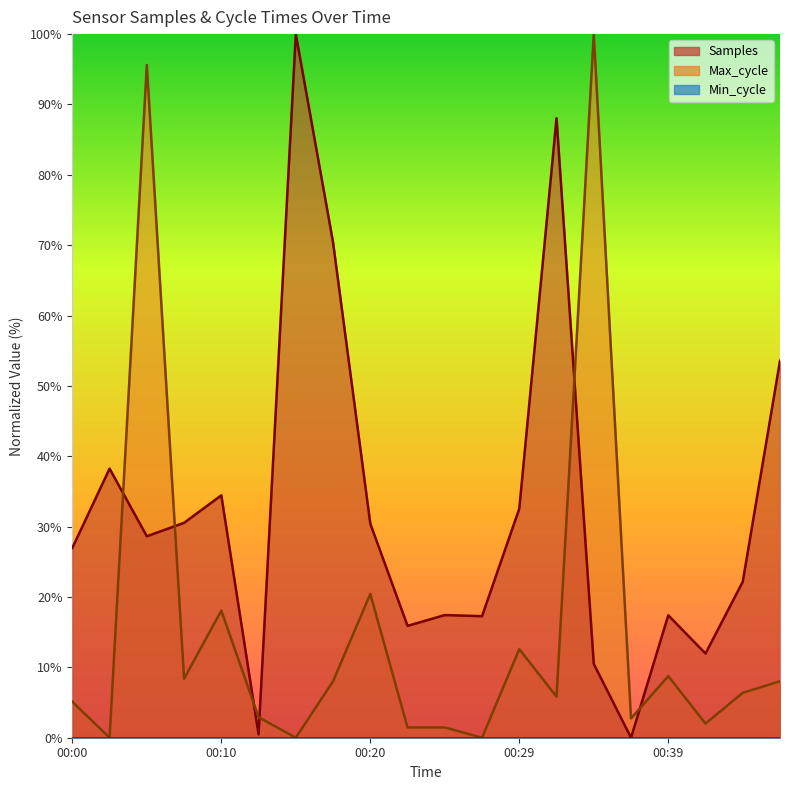

Where is Samples nearest to the value 50?

00:47